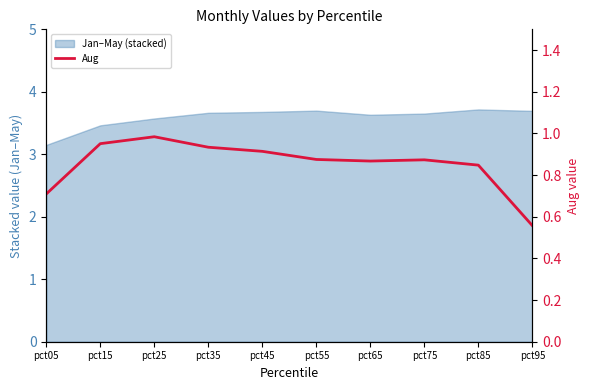

Reading left to right, list all the values displayed in this chart.

pct05=0.7	pct15=1.0	pct25=1.0	pct35=0.9	pct45=0.9	pct55=0.9	pct65=0.9	pct75=0.9	pct85=0.8	pct95=0.6